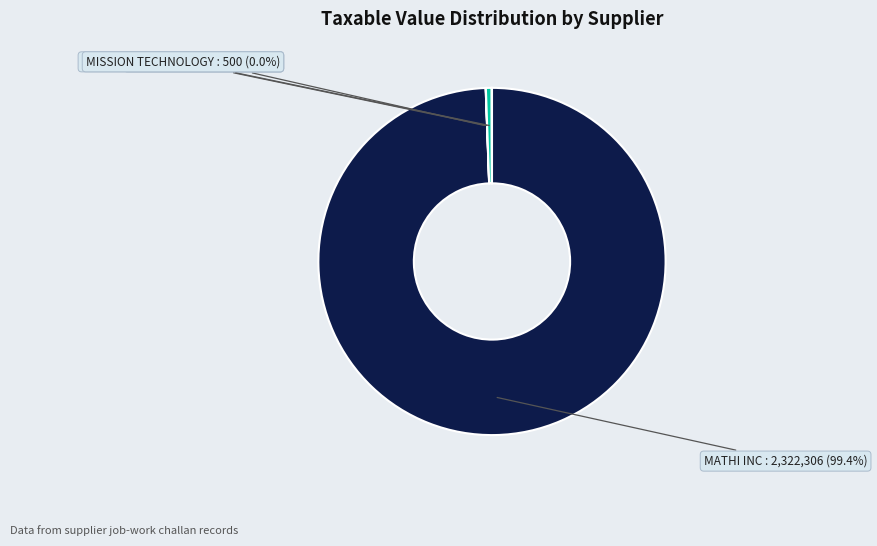

Does MATHI INC account for over 50% of the chart?

Yes